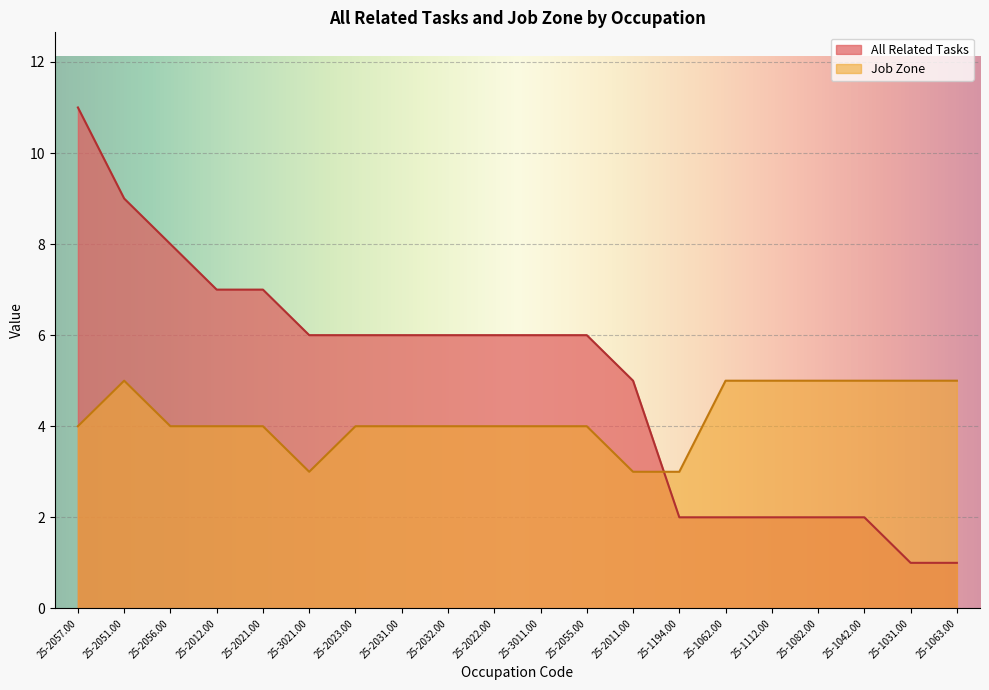

What is the difference between the highest and lowest values at 25-1112.00?

3